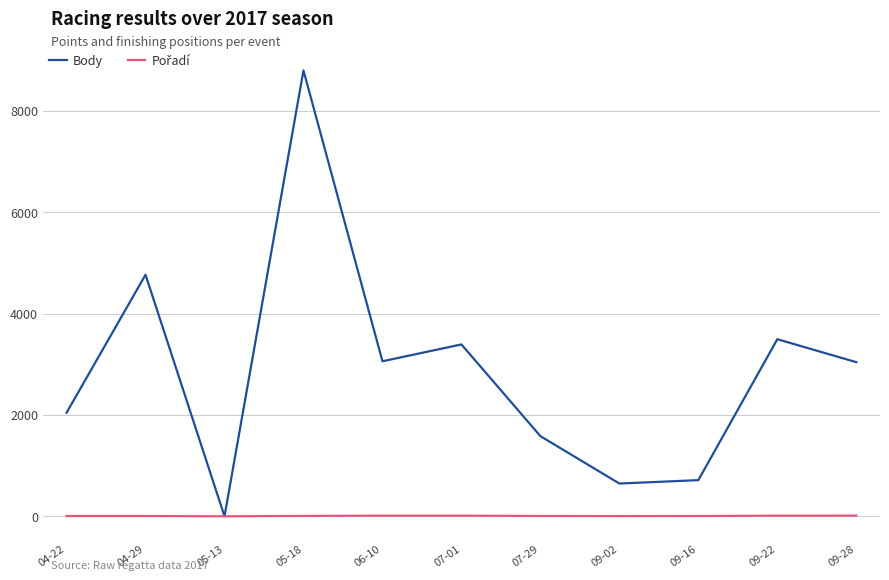

At which category is the sum across all series the highest?

05-18